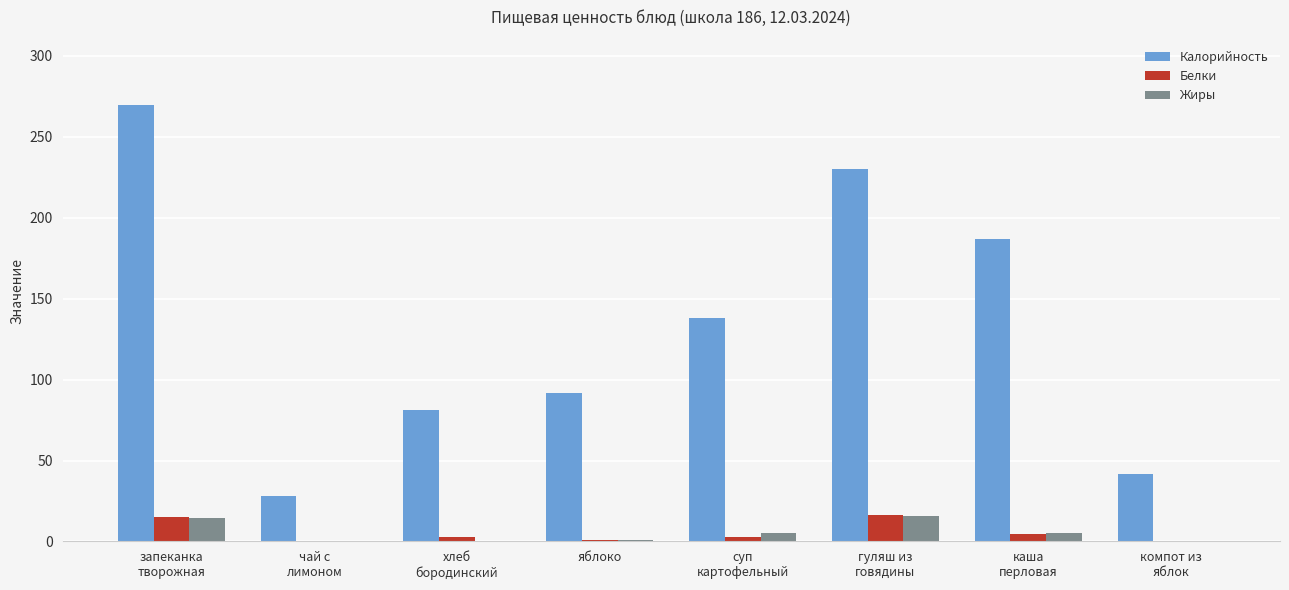

Is it true that Белки equals 24.9 at запеканка
творожная?

False